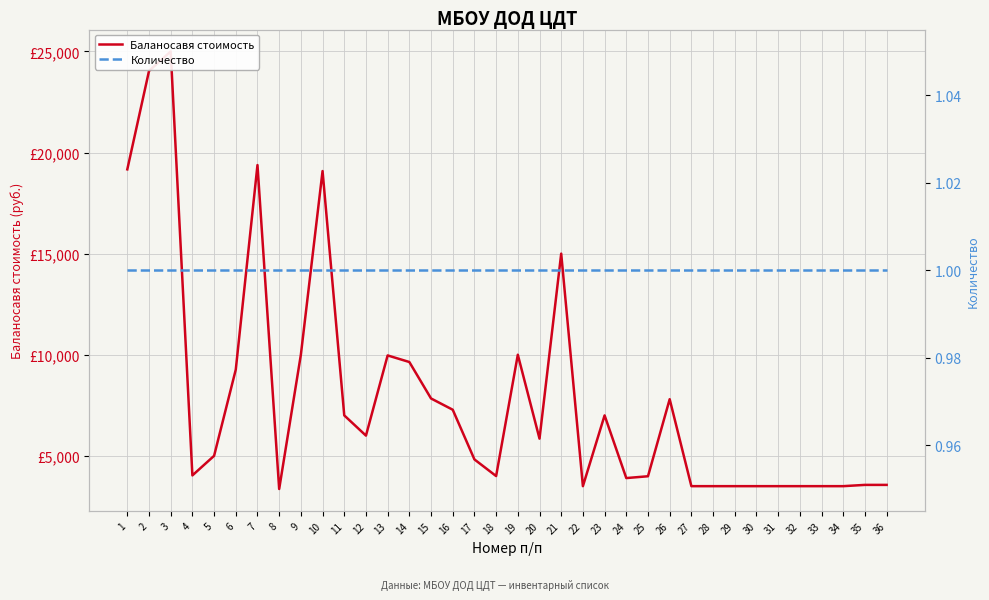

Which series has the largest range (max minus min)?

Баланосавя стоимость